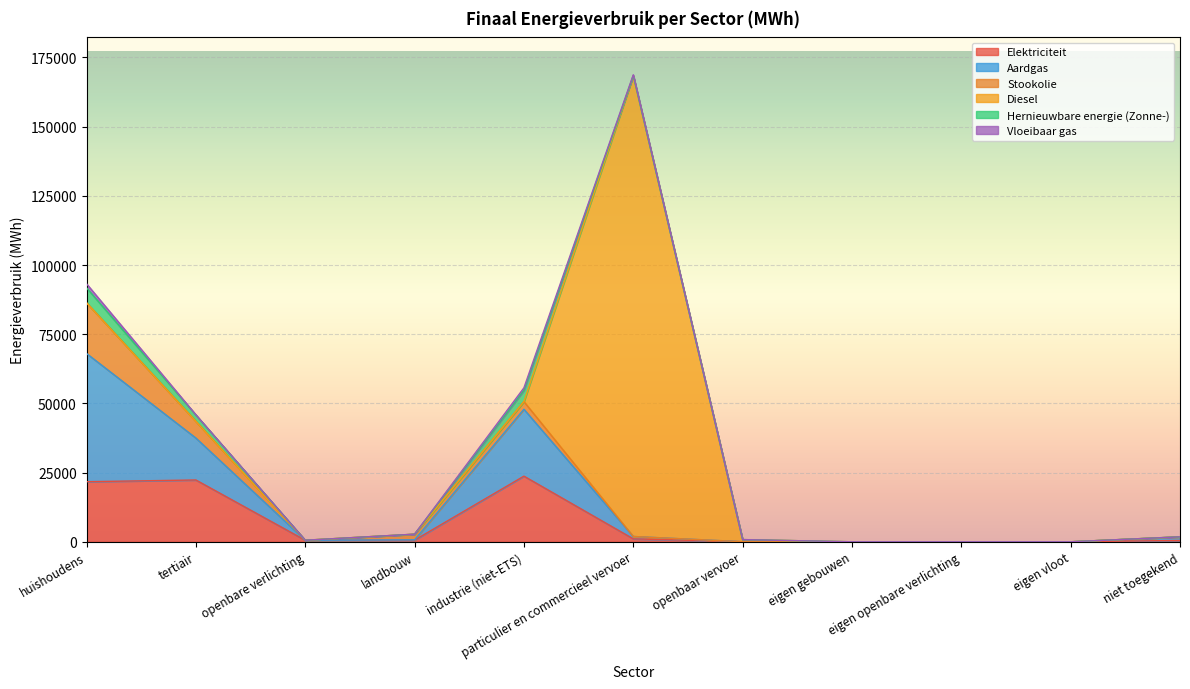

At which category is the sum across all series the highest?

particulier en commercieel vervoer